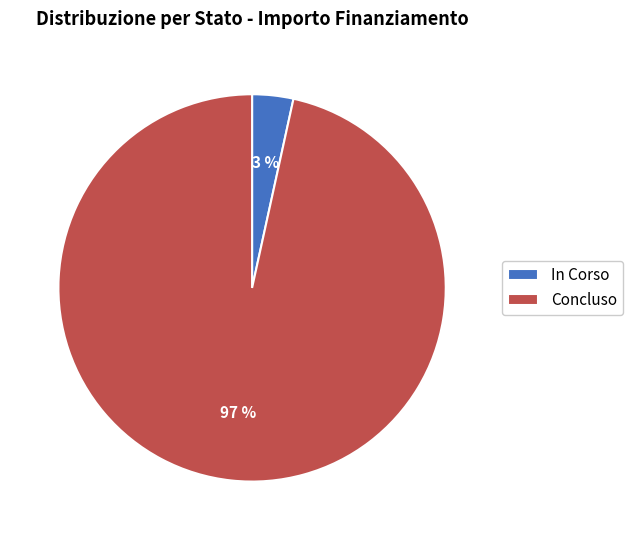

The Concluso slice represents 97% of the pie. True or false?

True